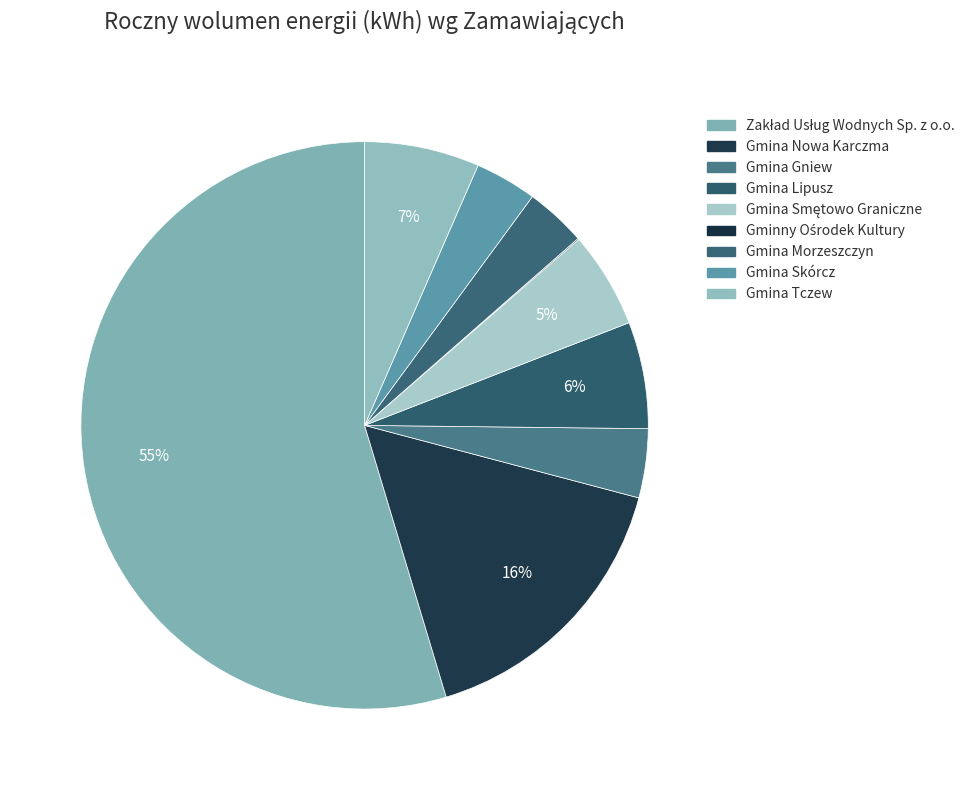

Count the number of slices in the pie.

9